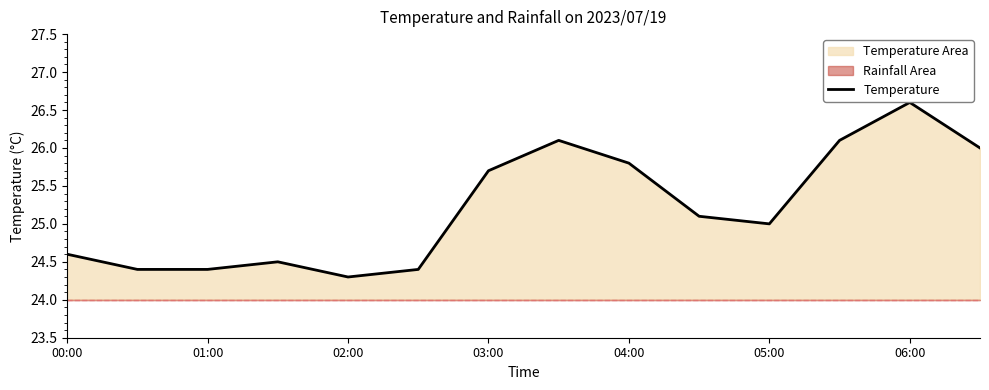

What is the sum of all values?

353.0